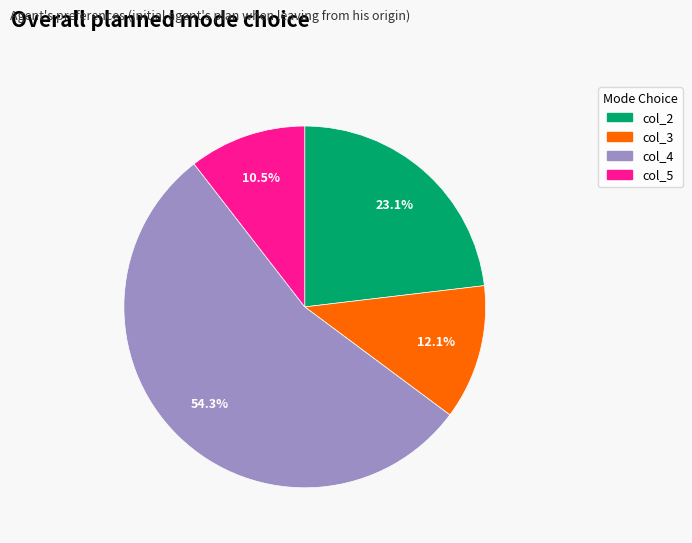

What percentage is NOT represented by col_5?

89.5%